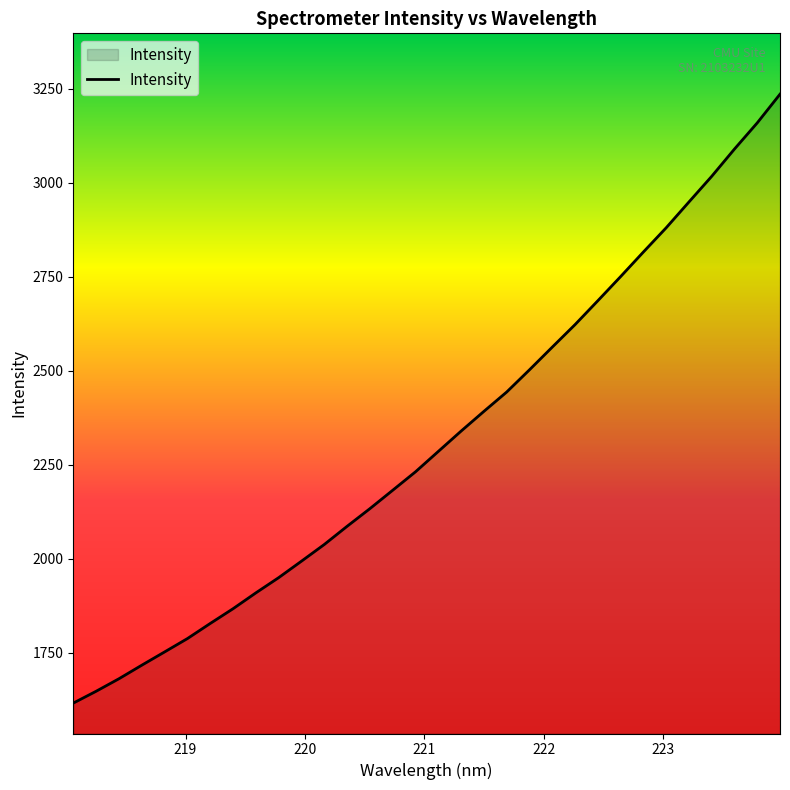

What is the greatest value displayed?

3235.6